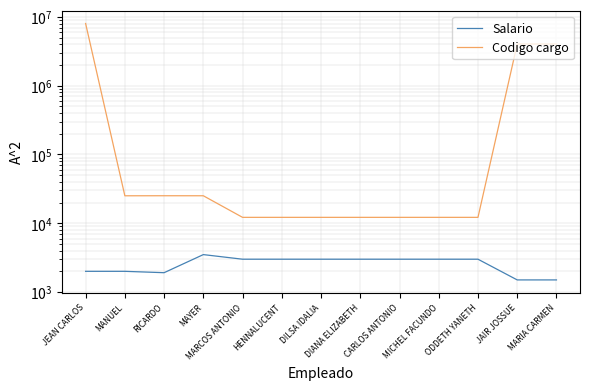

What is the label of the 3rd point from the left?

RICARDO